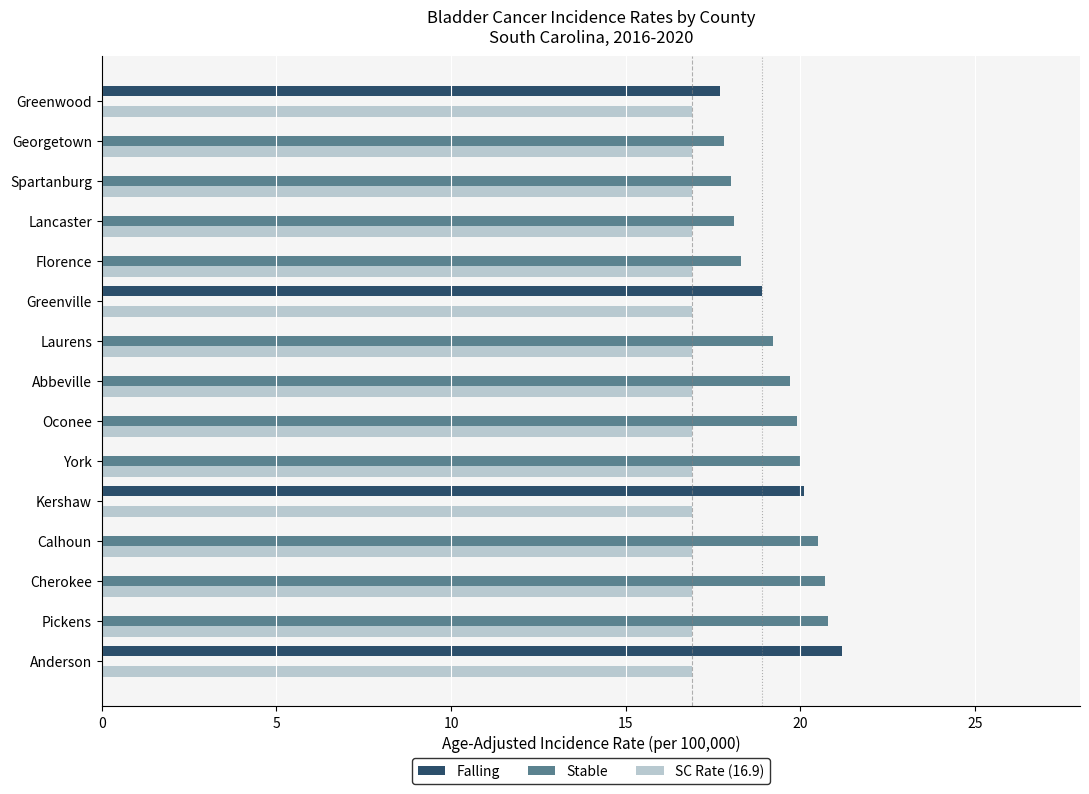

How many distinct data groups are displayed?

3